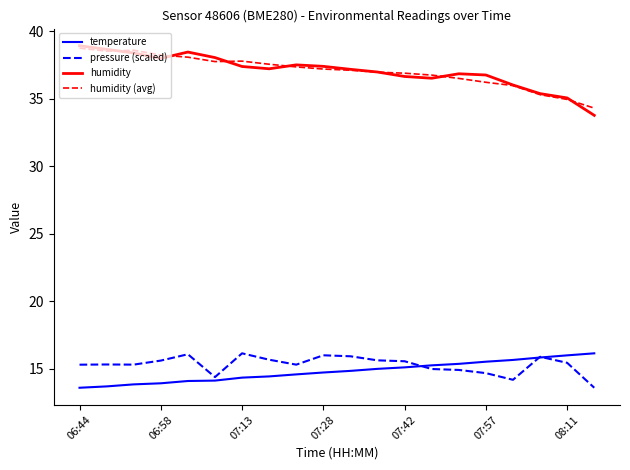

Which series has the widest spread of values?

humidity